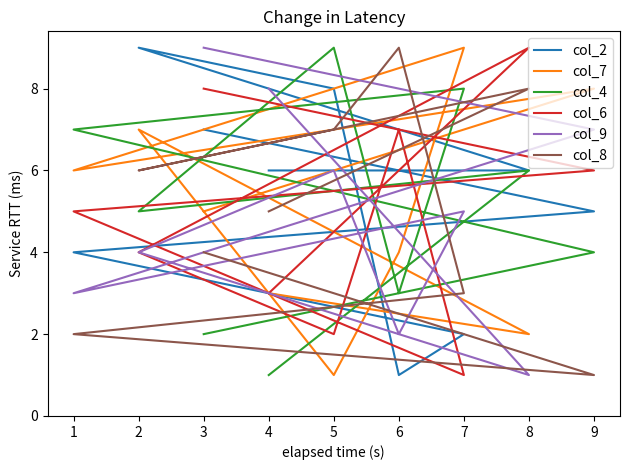

Where is the first local minimum for col_9?

2